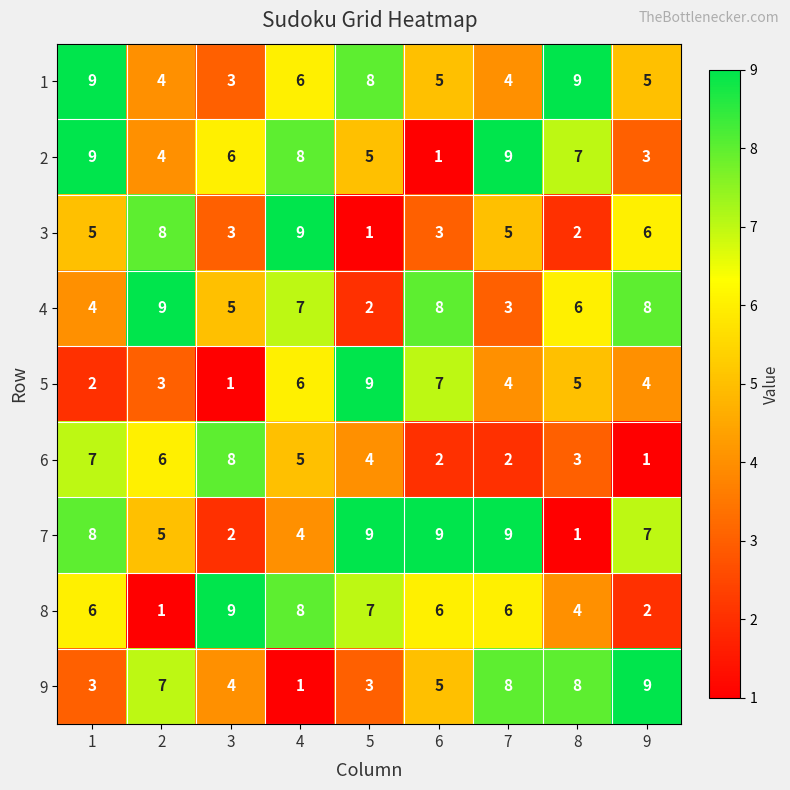

Which series changed the most between 2 and 7?

4